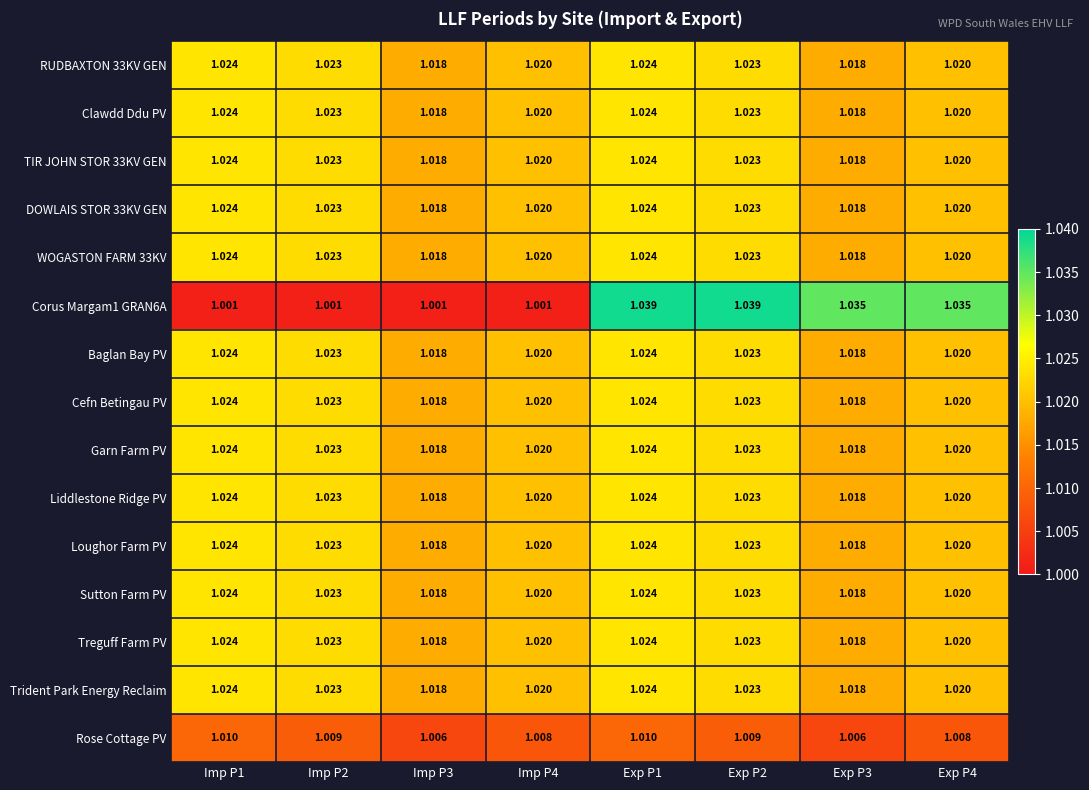

Is the value of Treguff Farm PV at Imp P4 greater than the value of DOWLAIS STOR 33KV GEN at Exp P2?

No